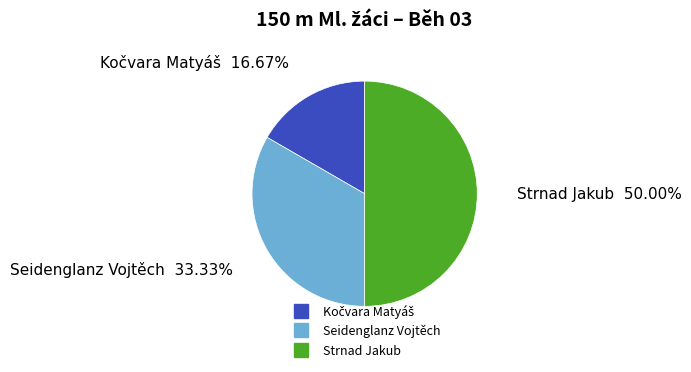

Which category has the biggest portion of the pie?

Strnad Jakub